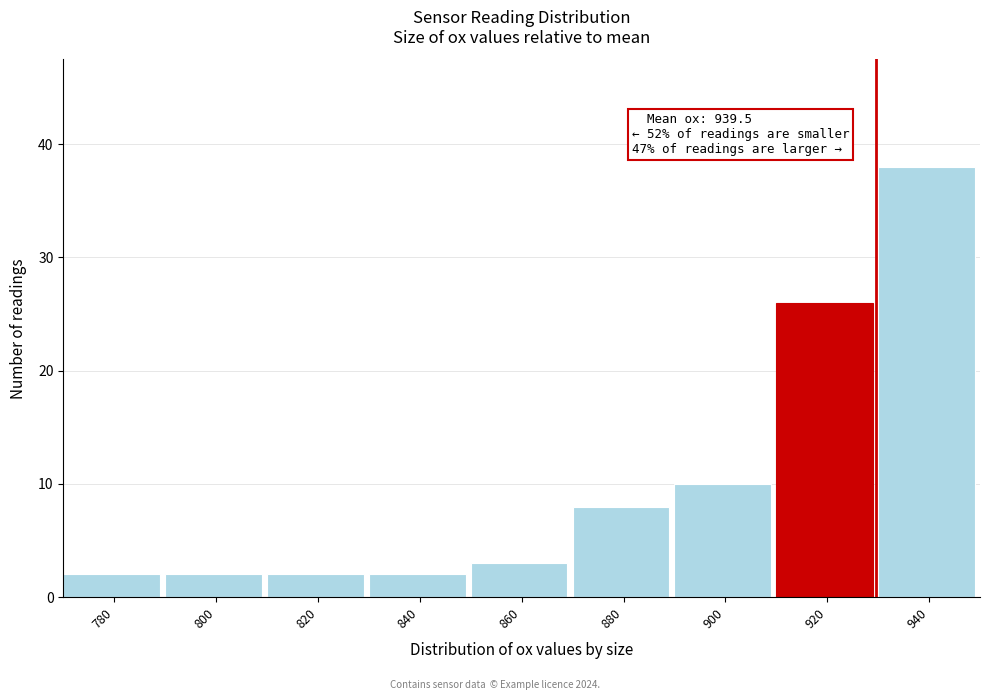

Reading left to right, list all the values displayed in this chart.

2	2	2	2	3	8	10	26	38